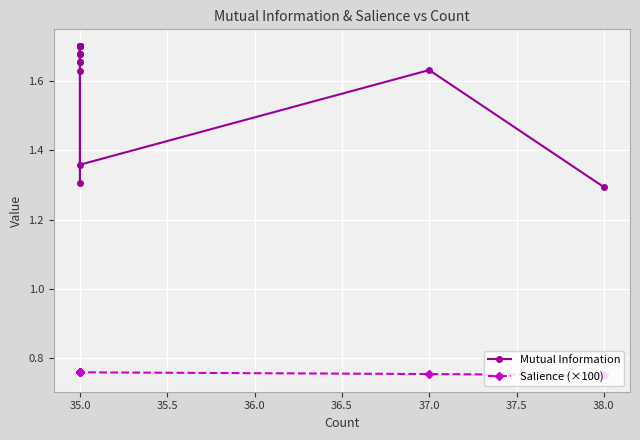

How many Salience (×100) values are between 0 and 1?

20